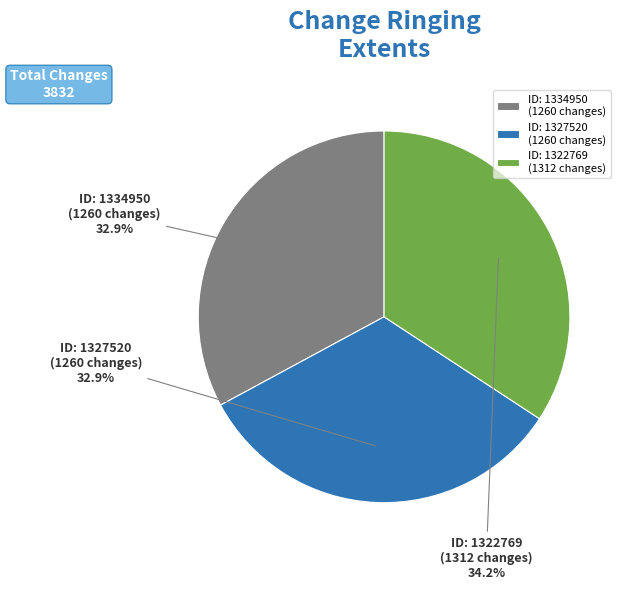

Does ID: 1322769 (1312 changes) represent more than half of the total?

No